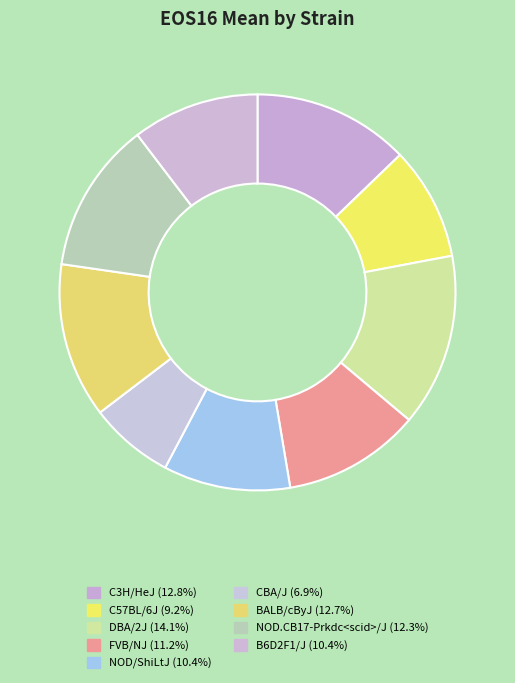

Is it true that C3H/HeJ is 4% of the pie?

False